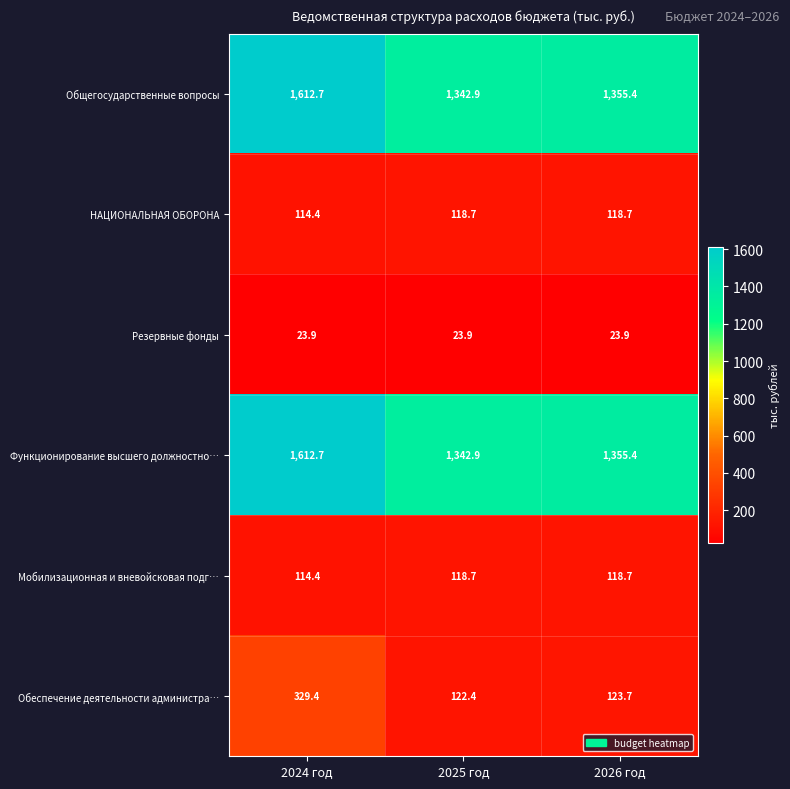

Reading right to left, transcribe all the data shown in this chart.

Общегосударственные вопросы: 2026 год=1355.4	2025 год=1342.9	2024 год=1612.7
НАЦИОНАЛЬНАЯ ОБОРОНА: 2026 год=118.7	2025 год=118.7	2024 год=114.4
Резервные фонды: 2026 год=23.9	2025 год=23.9	2024 год=23.9
Функционирование высшего должностно…: 2026 год=1355.4	2025 год=1342.9	2024 год=1612.7
Мобилизационная и вневойсковая подг…: 2026 год=118.7	2025 год=118.7	2024 год=114.4
Обеспечение деятельности администра…: 2026 год=123.7	2025 год=122.4	2024 год=329.4